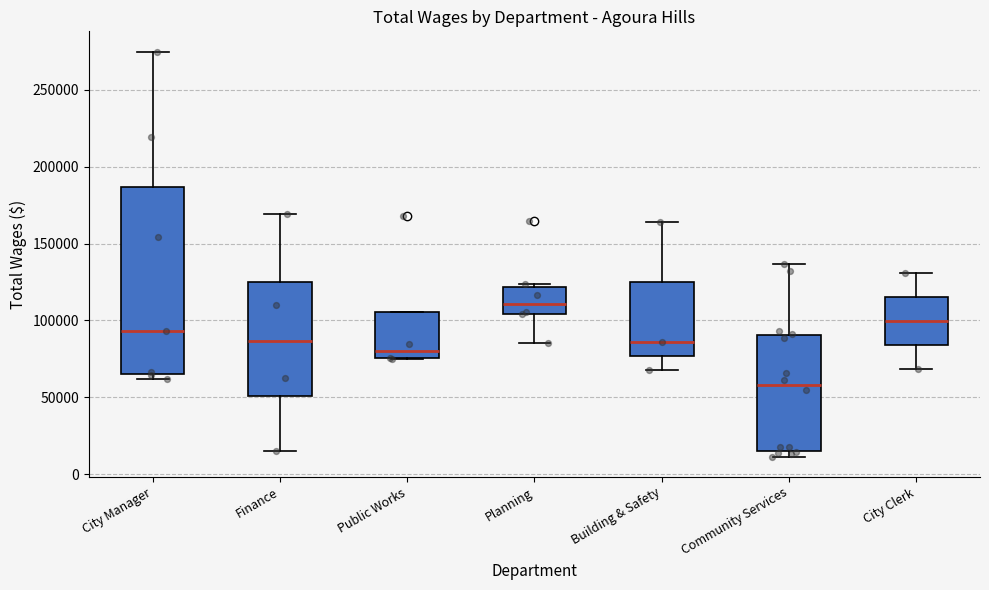

Which box's median line is the lowest?

Community Services